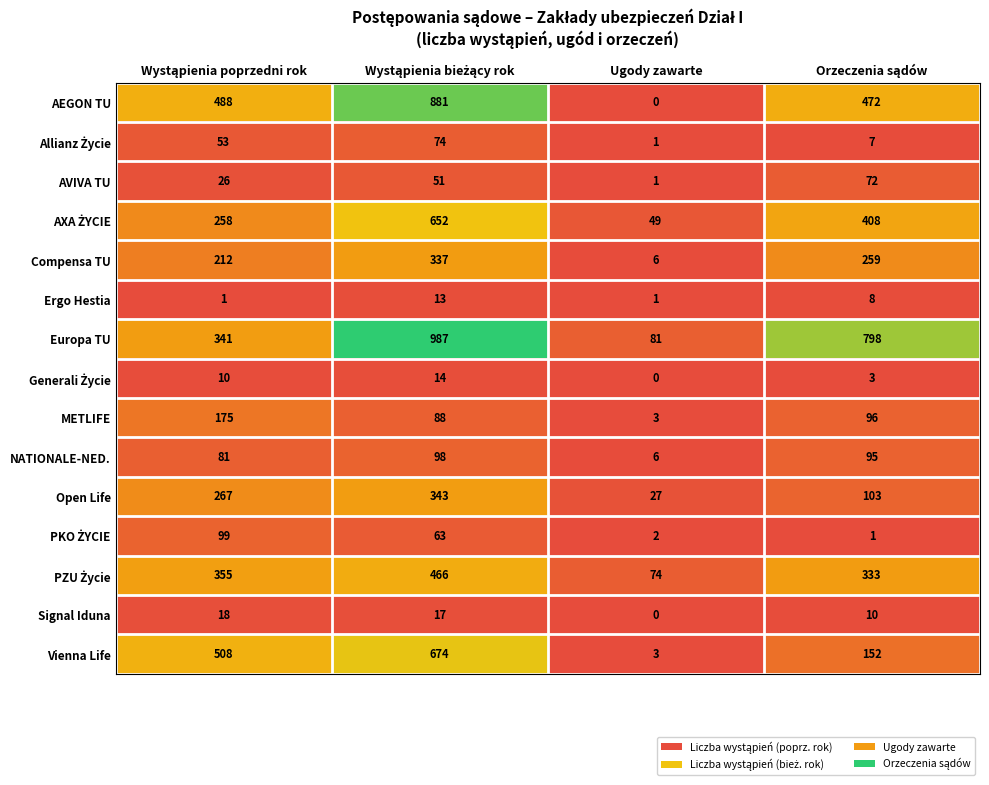

Which series has the largest total across all categories?

Europa TU